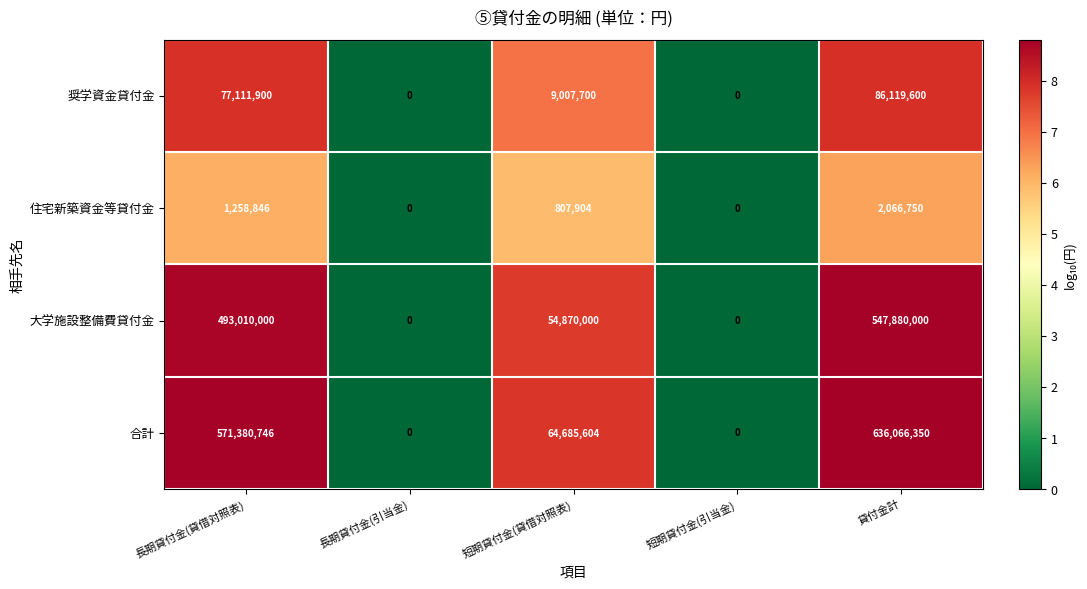

Between 長期貸付金(貸借対照表) and 貸付金計, which series saw the biggest shift?

合計